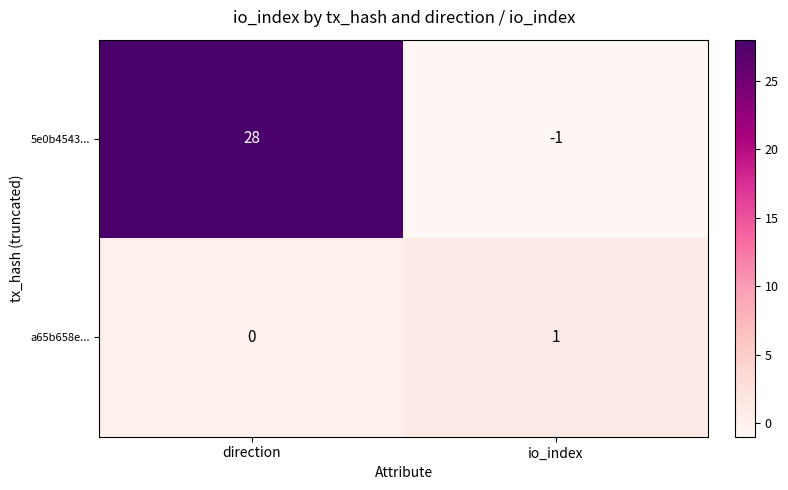

Which series changed the most between direction and io_index?

5e0b4543...